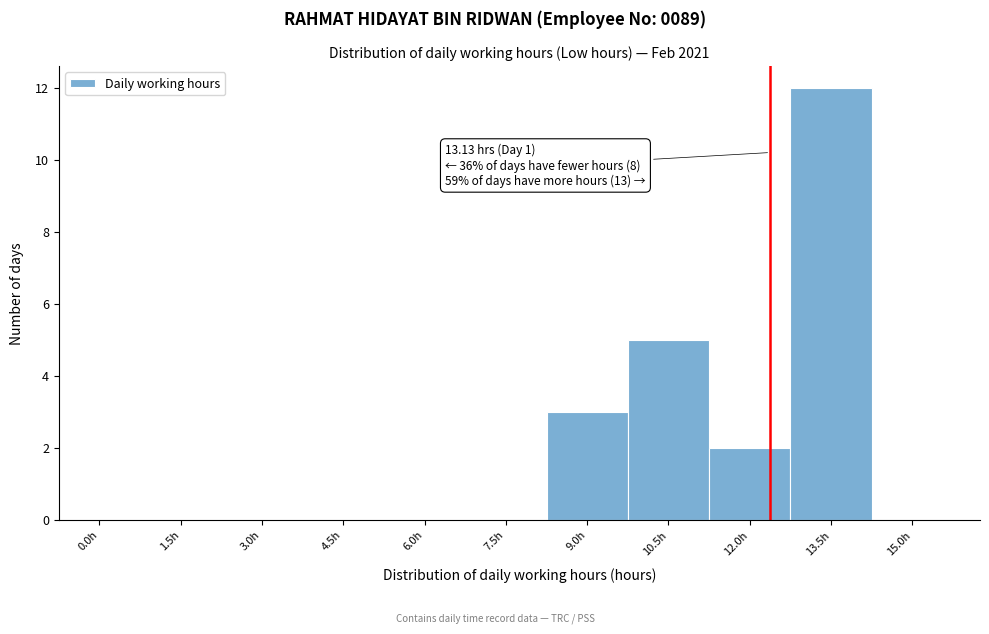

Reading left to right, what are all the values shown in this chart?

0.0h=0	1.5h=0	3.0h=0	4.5h=0	6.0h=0	7.5h=0	9.0h=3	10.5h=5	12.0h=2	13.5h=12	15.0h=0